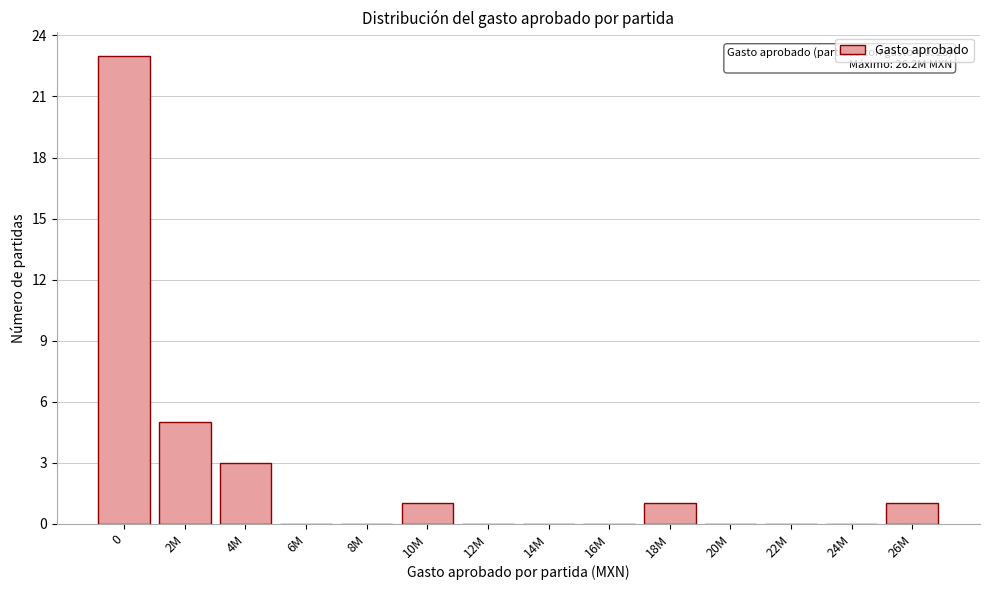

Reading right to left, extract all data points from this chart.

26M=1	24M=0	22M=0	20M=0	18M=1	16M=0	14M=0	12M=0	10M=1	8M=0	6M=0	4M=3	2M=5	0=23